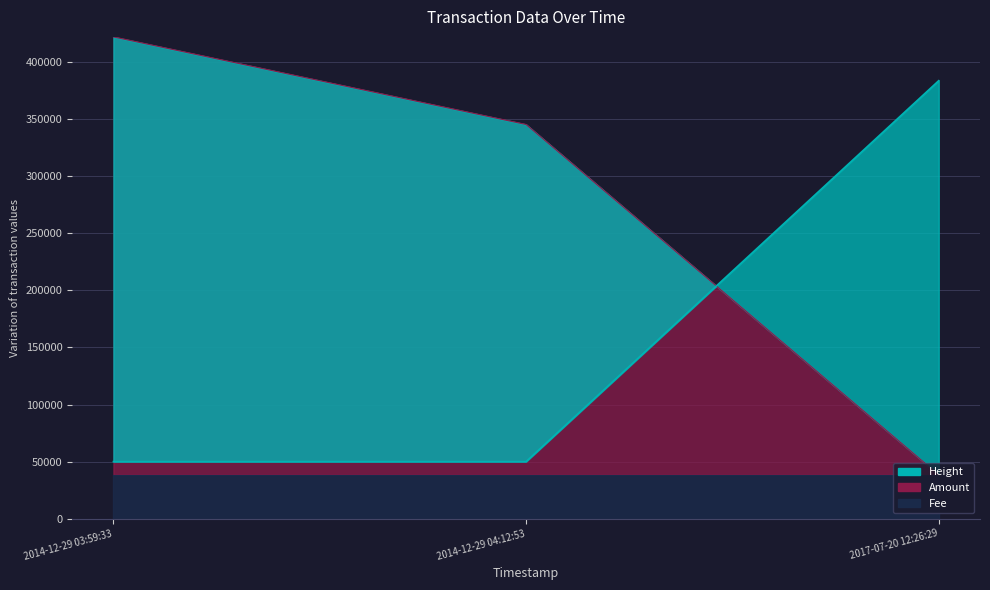

The value of Amount at 2014-12-29 04:12:53 is 183097.8. True or false?

False